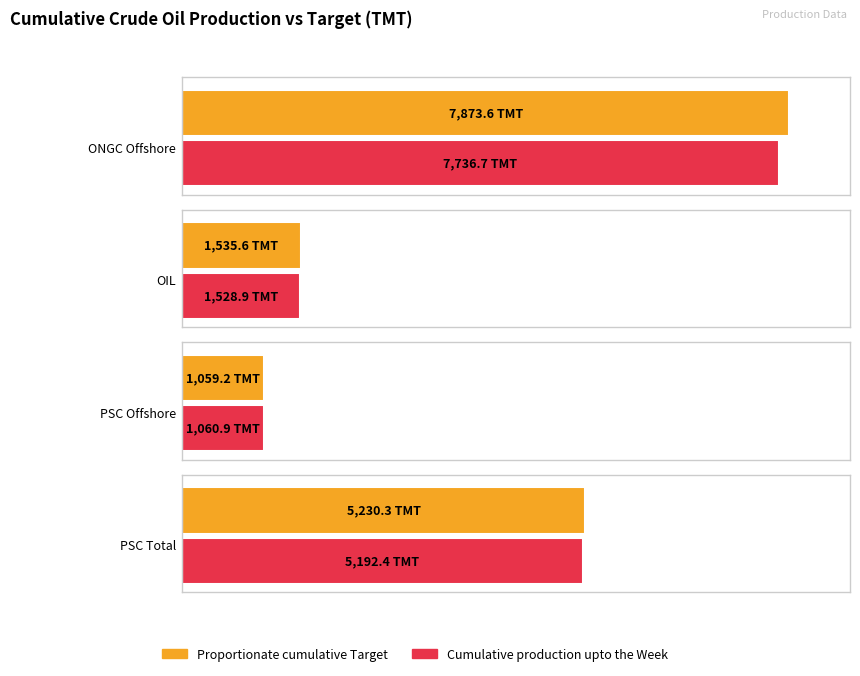

Does the chart contain stacked bars?

No